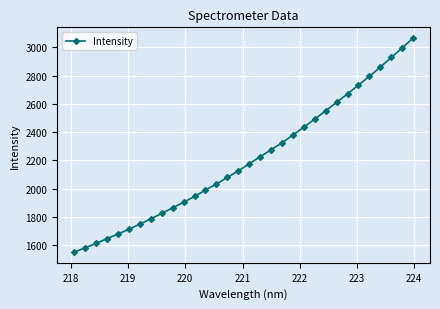

What is the value of the 3rd point from the left?

1612.9